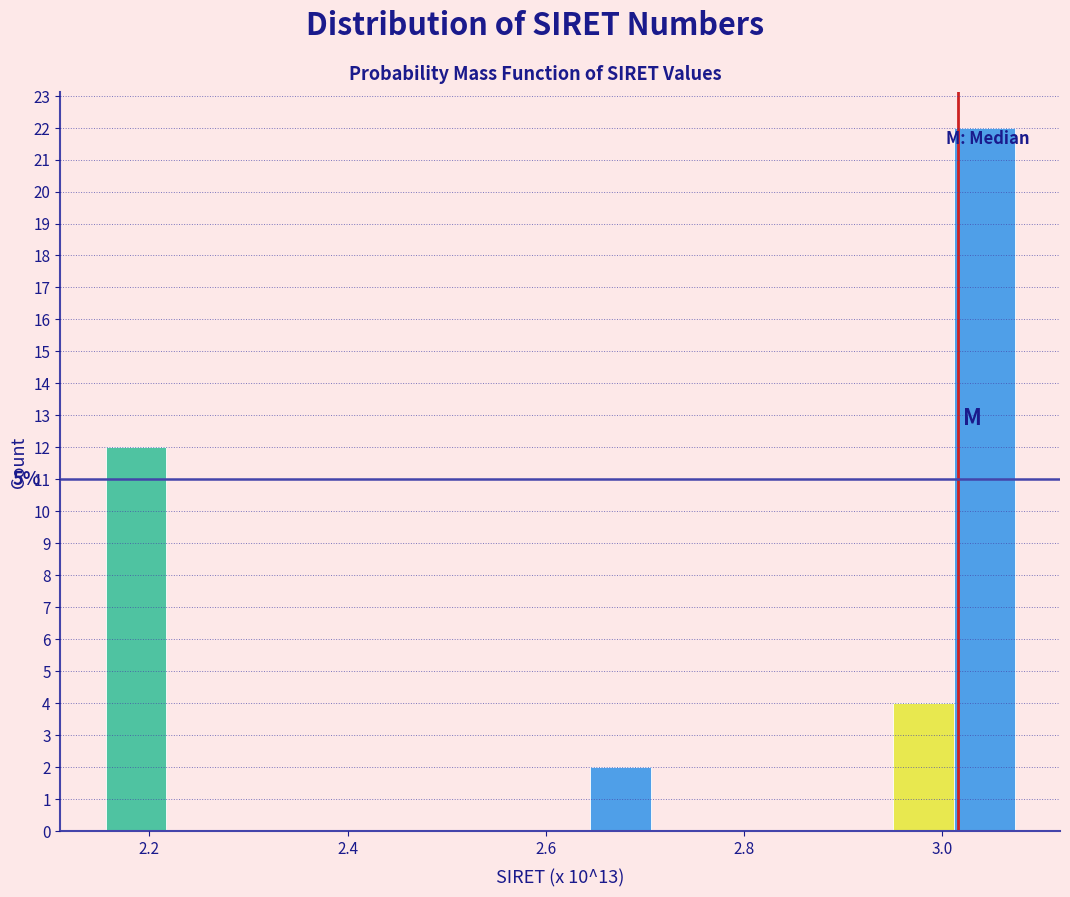

Around what value on the x-axis is the tallest bar? Give the approximate position of its centre, as read against the axis.

3.04